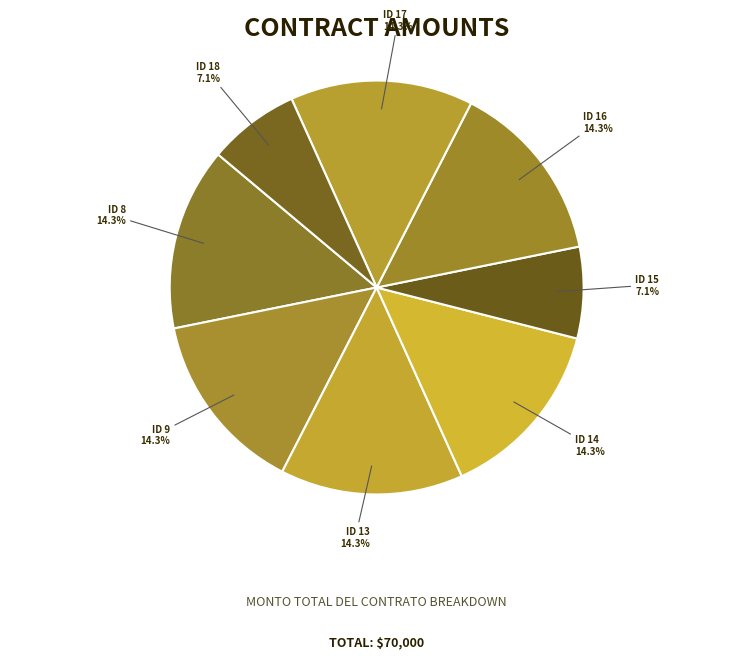

Does ID 14 represent more than half of the total?

No